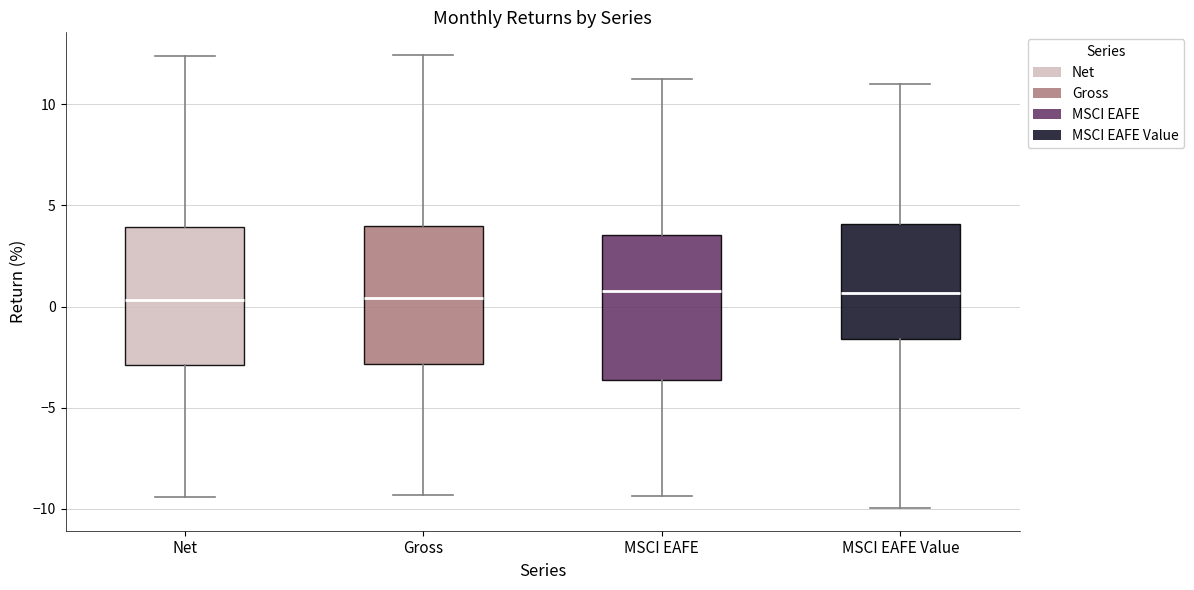

Where does the lower whisker of the box for Gross end on the y-axis? The values are not printed on the chart, so give them approximately, as read against the axis.

-9.5